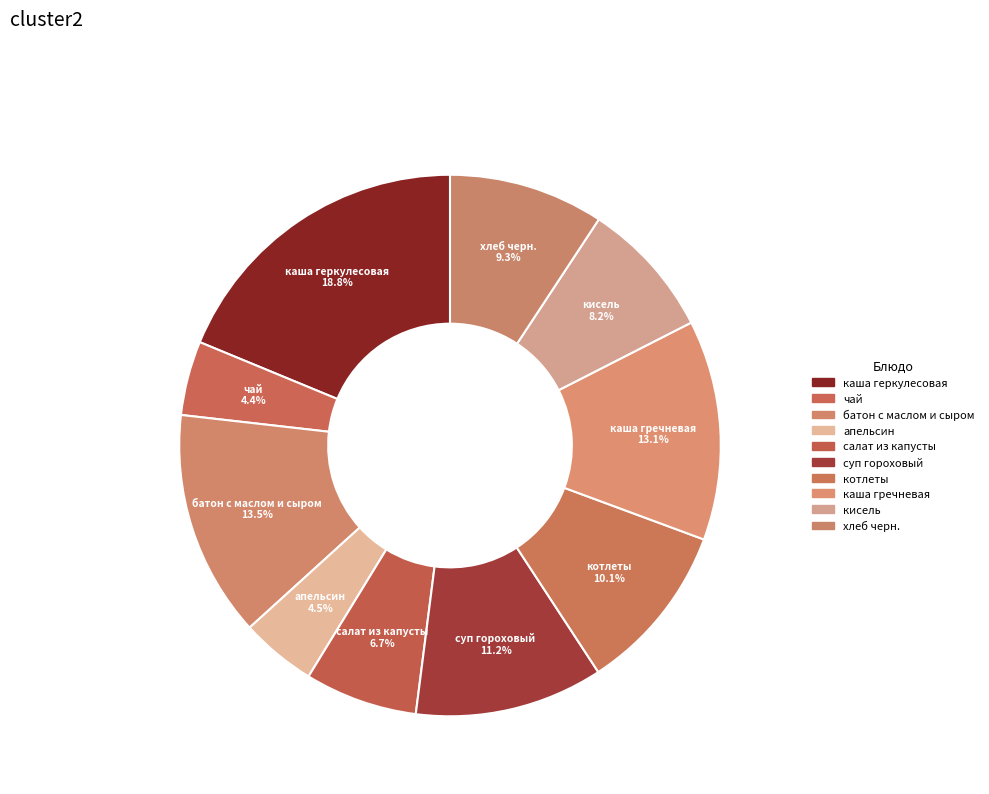

Is батон с маслом и сыром the majority of the pie?

No